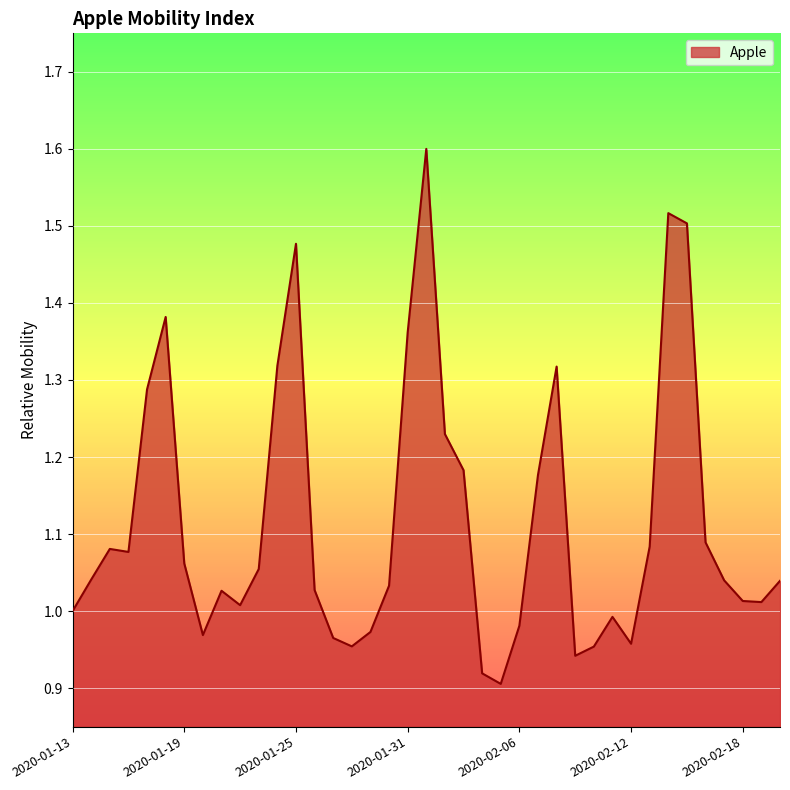

What is the maximum value shown in the chart?

1.6